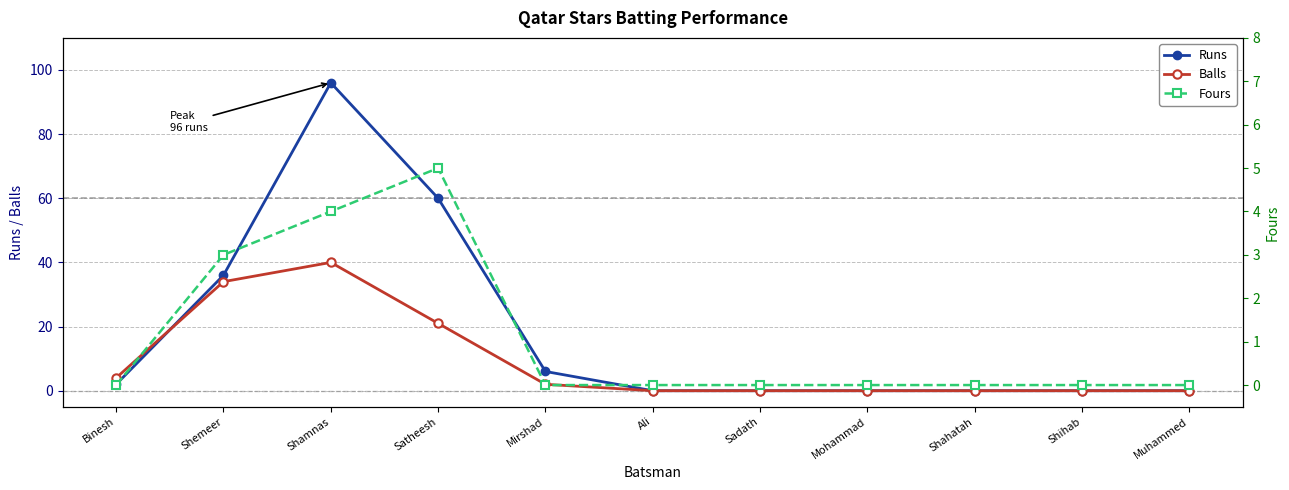

How many data points in Runs are above 0?

5